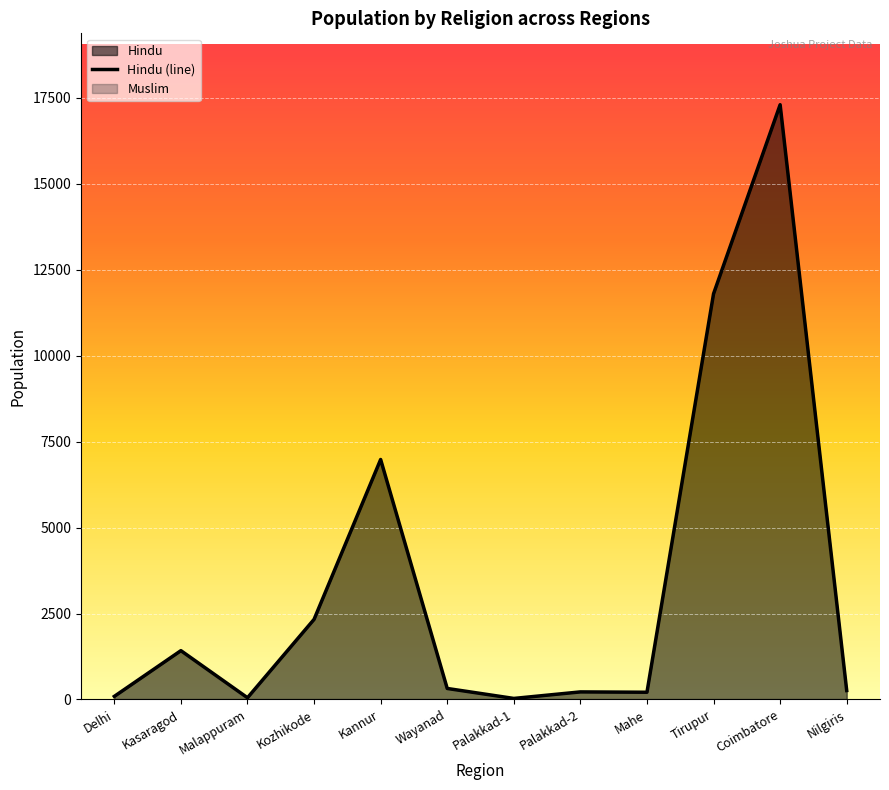

Rank the categories by value from lowest to highest.

Palakkad-1, Malappuram, Delhi, Mahe, Palakkad-2, Nilgiris, Wayanad, Kasaragod, Kozhikode, Kannur, Tirupur, Coimbatore